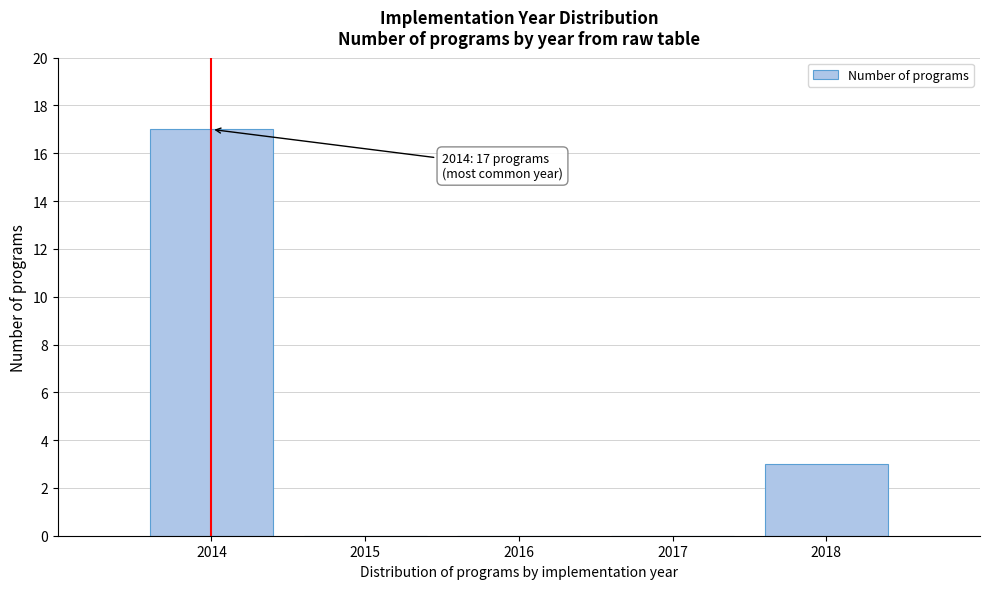

Which range on the x-axis has the tallest bar?

2013.5 to 2014.5